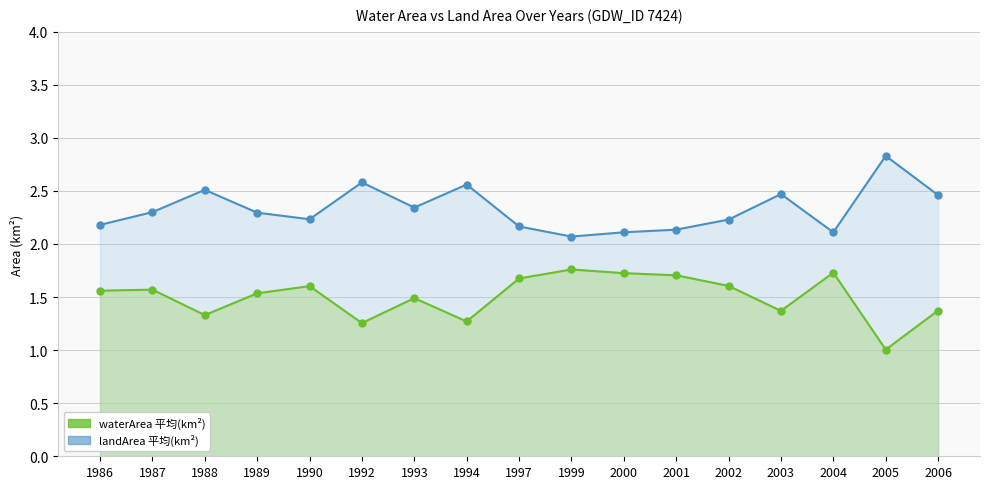

True or false: landArea and waterArea cross at least once.

False